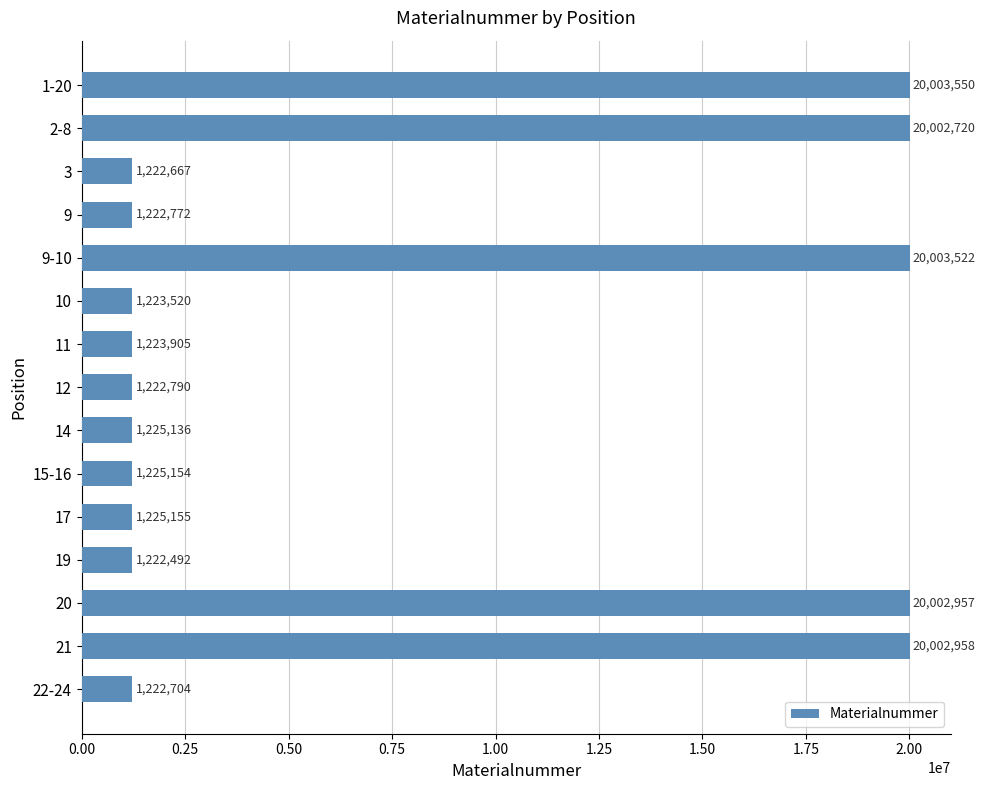

Count the number of categories in the chart.

15